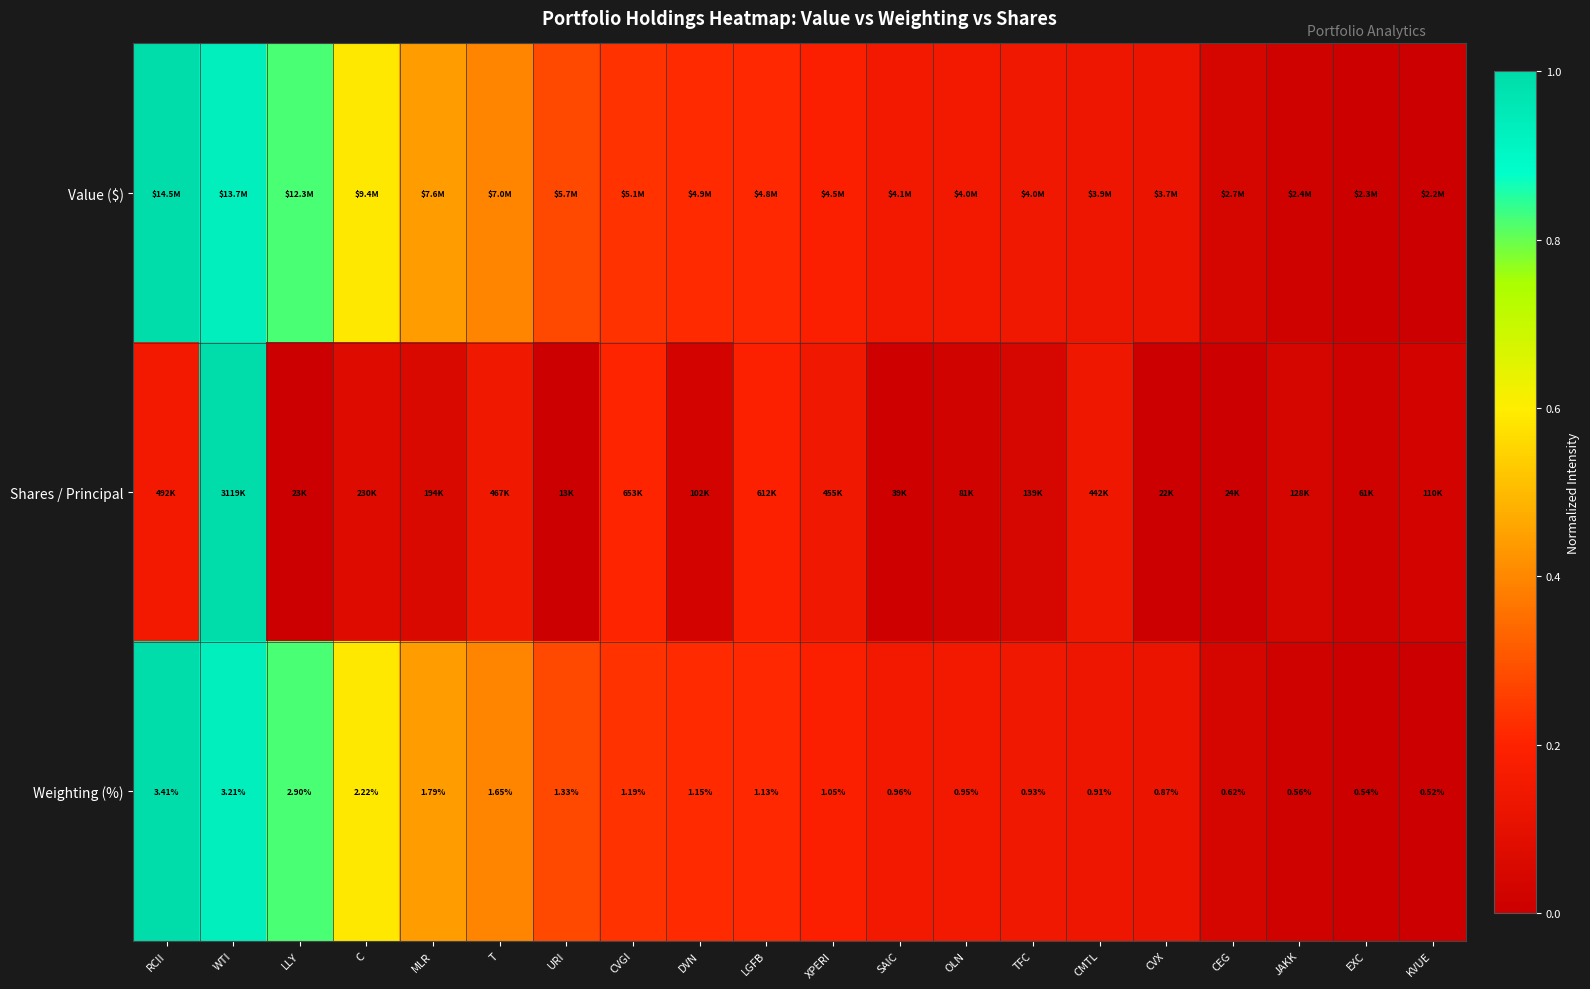

Rank the categories by Weighting (%) value from highest to lowest.

RCII, WTI, LLY, C, MLR, T, URI, CVGI, DVN, LGFB, XPERI, SAIC, OLN, TFC, CMTL, CVX, CEG, JAKK, EXC, KVUE